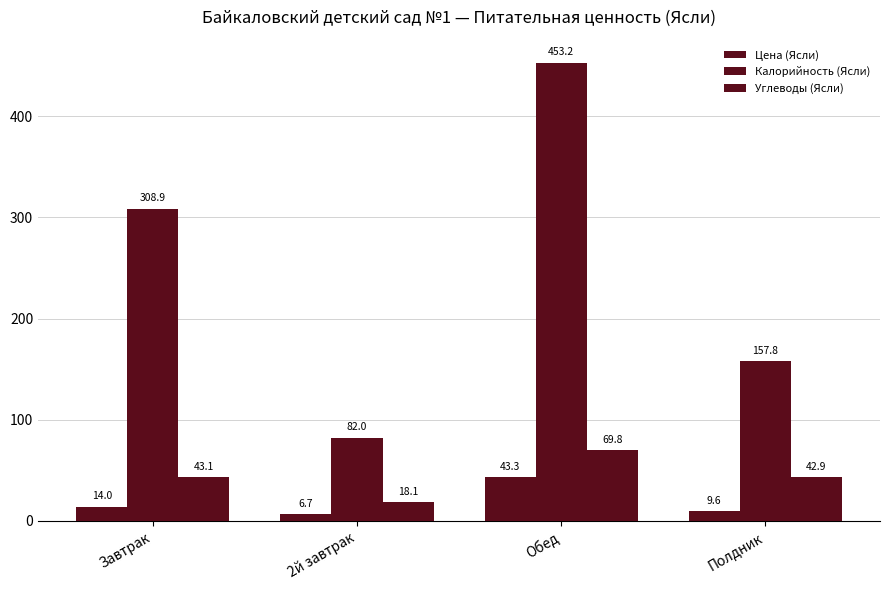

At which category is the sum across all series the highest?

Обед